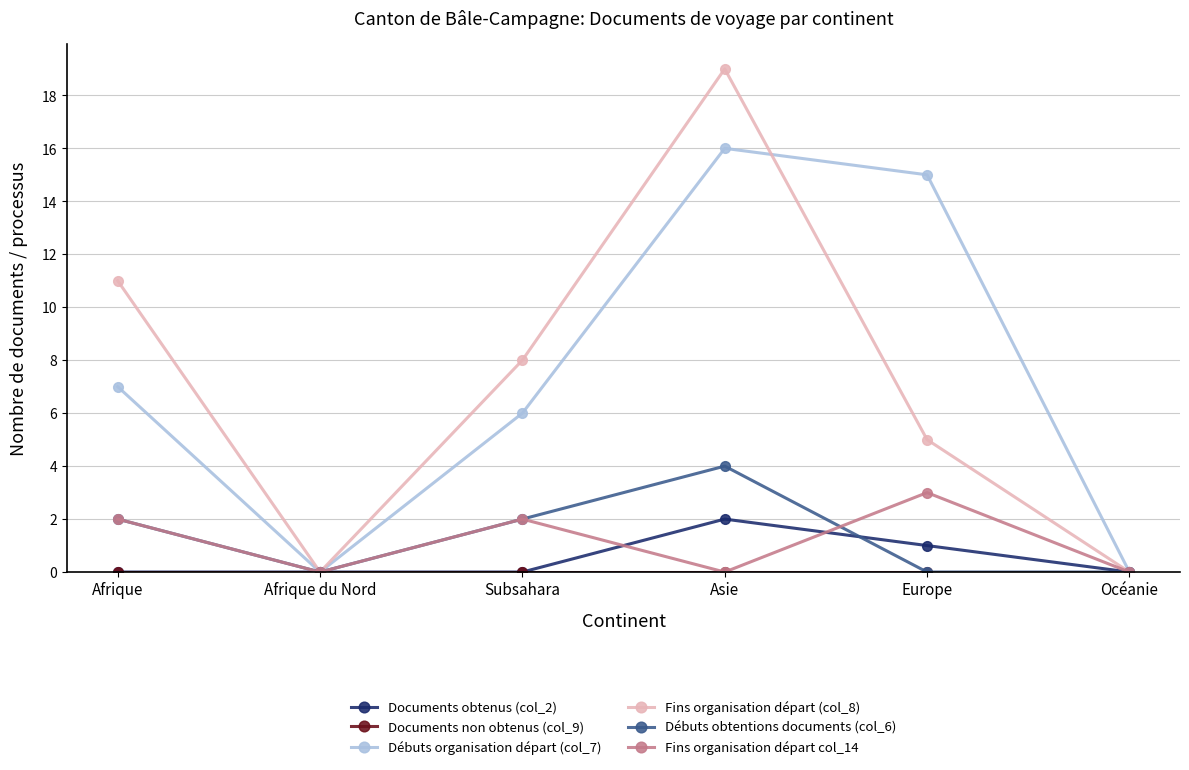

The Fins organisation départ (col_8) series shows 0 at Océanie. True or false?

True